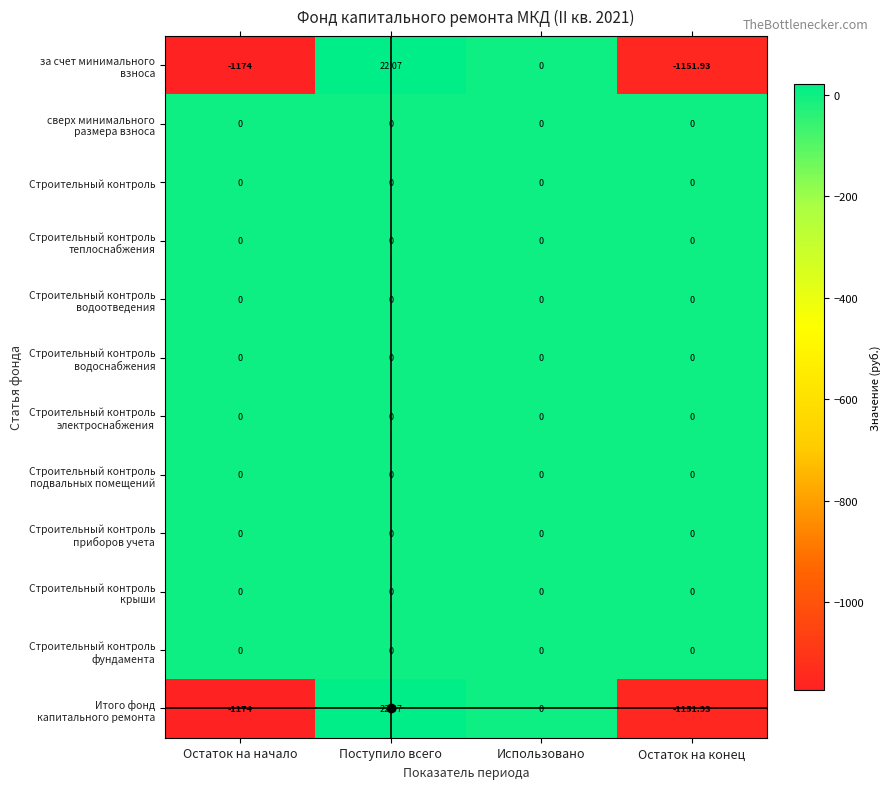

At which category does the chart reach its minimum across all series?

Остаток на начало